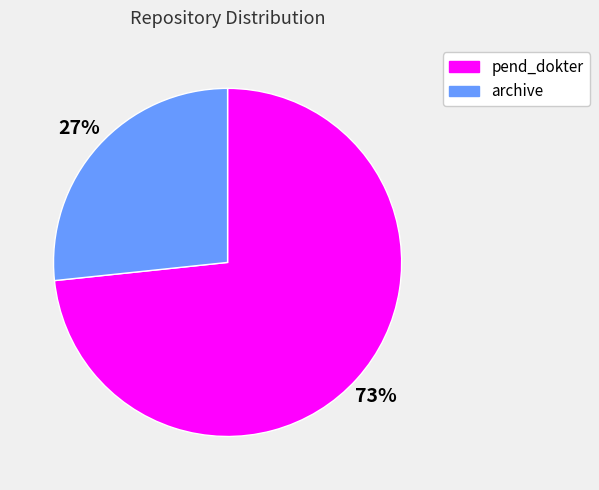

Which has a higher value, archive or pend_dokter?

pend_dokter